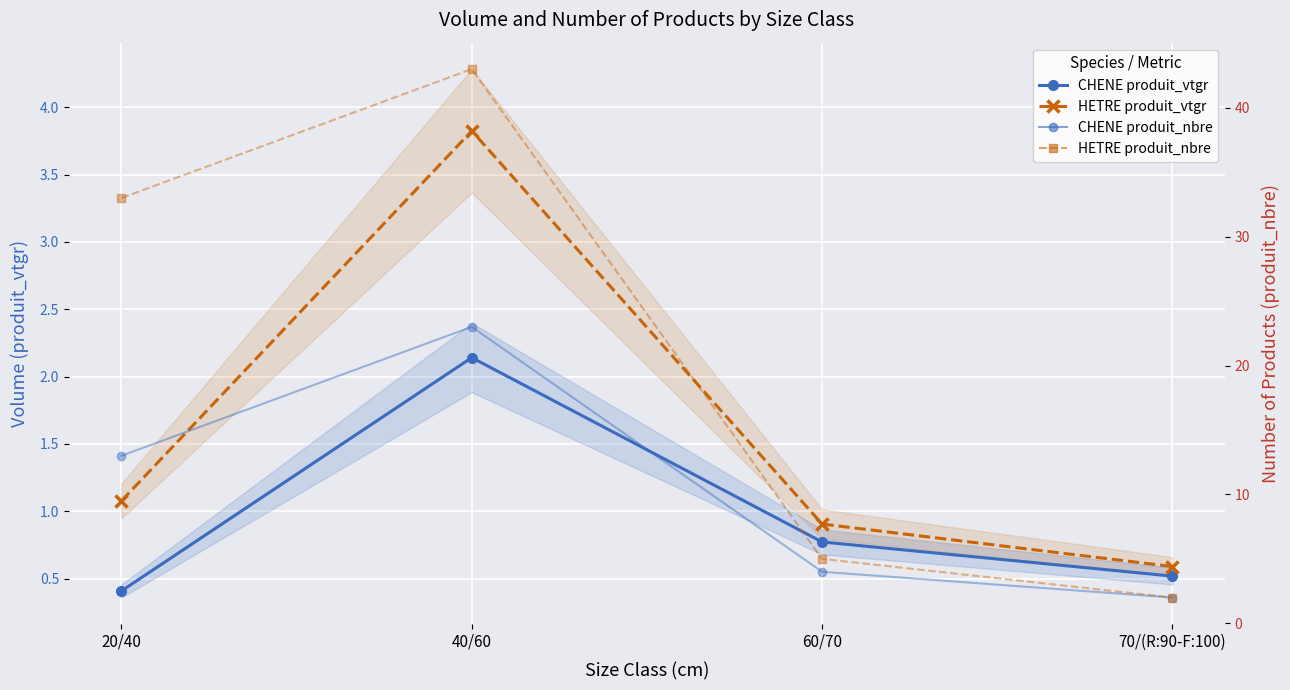

True or false: HETRE produit_vtgr has more than 1 interior local peaks.

False